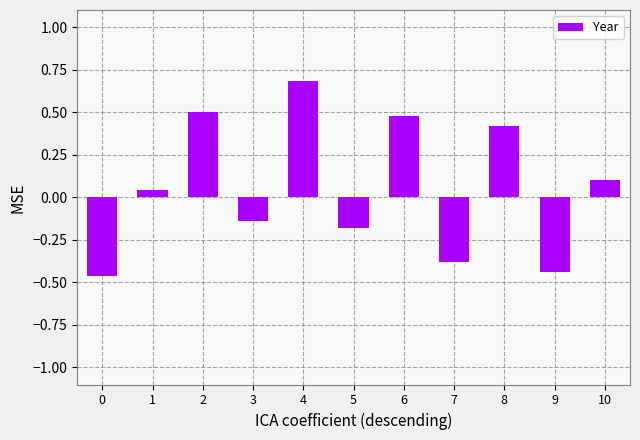

What is the average value?

0.1